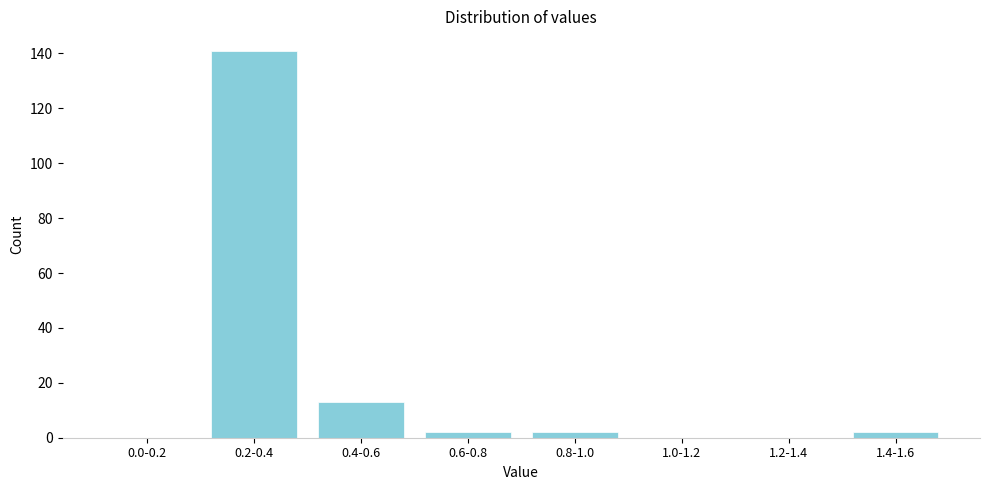

Reading right to left, what are all the values shown in this chart?

1.4-1.6=2	1.2-1.4=0	1.0-1.2=0	0.8-1.0=2	0.6-0.8=2	0.4-0.6=13	0.2-0.4=141	0.0-0.2=0